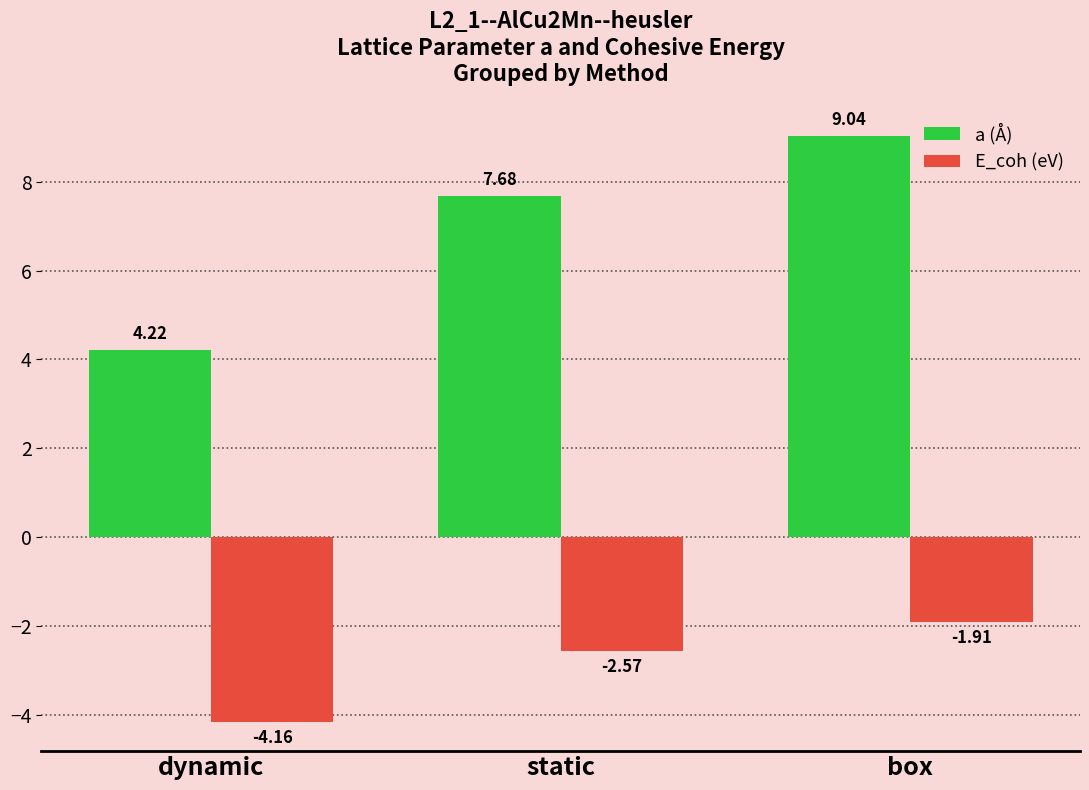

What is the label of the 2nd bar from the left?

static